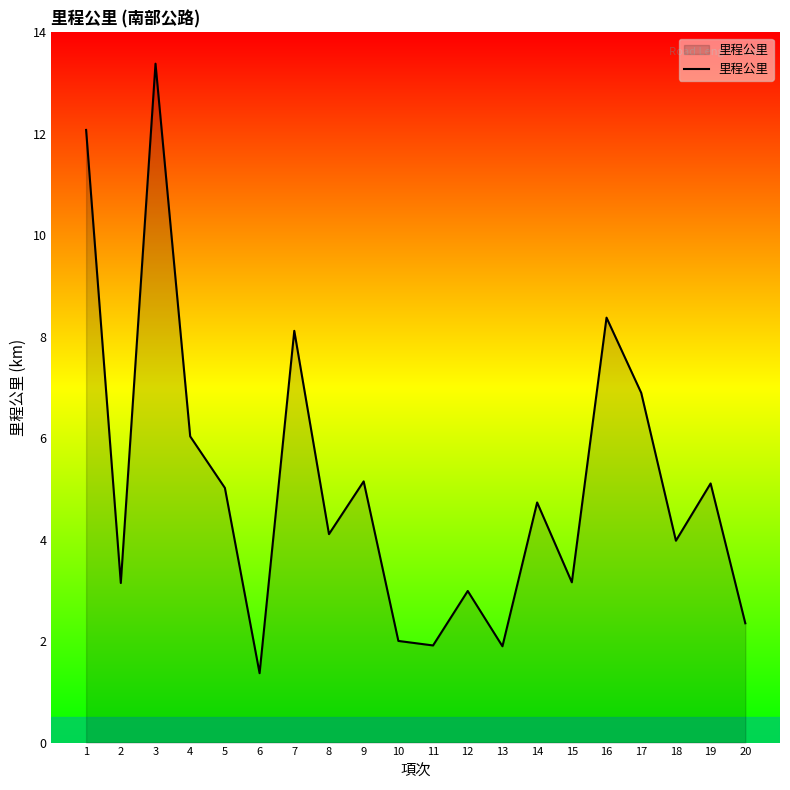

What is the difference between the maximum and minimum values?

12.0